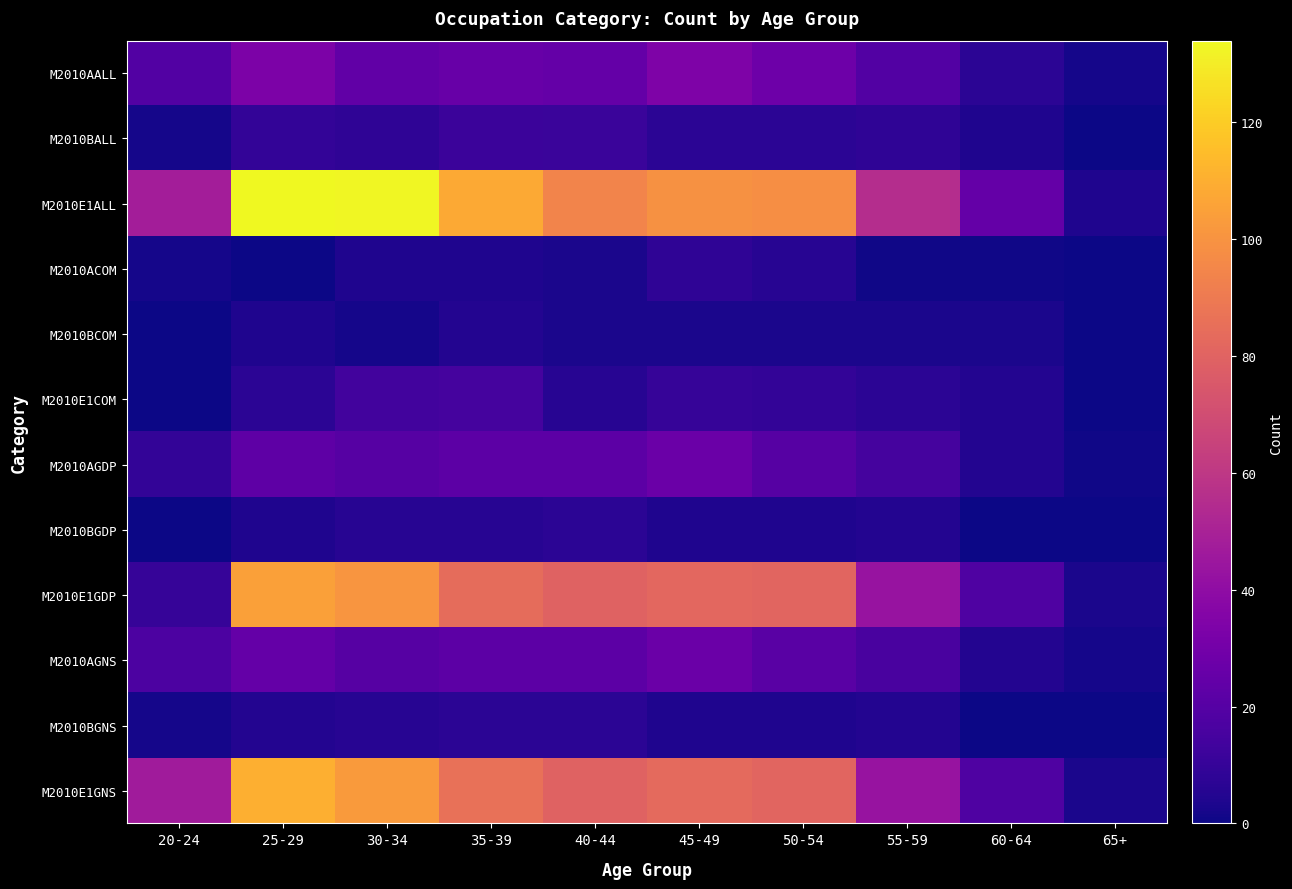

What is the difference between the highest and lowest values at 55-59?

54